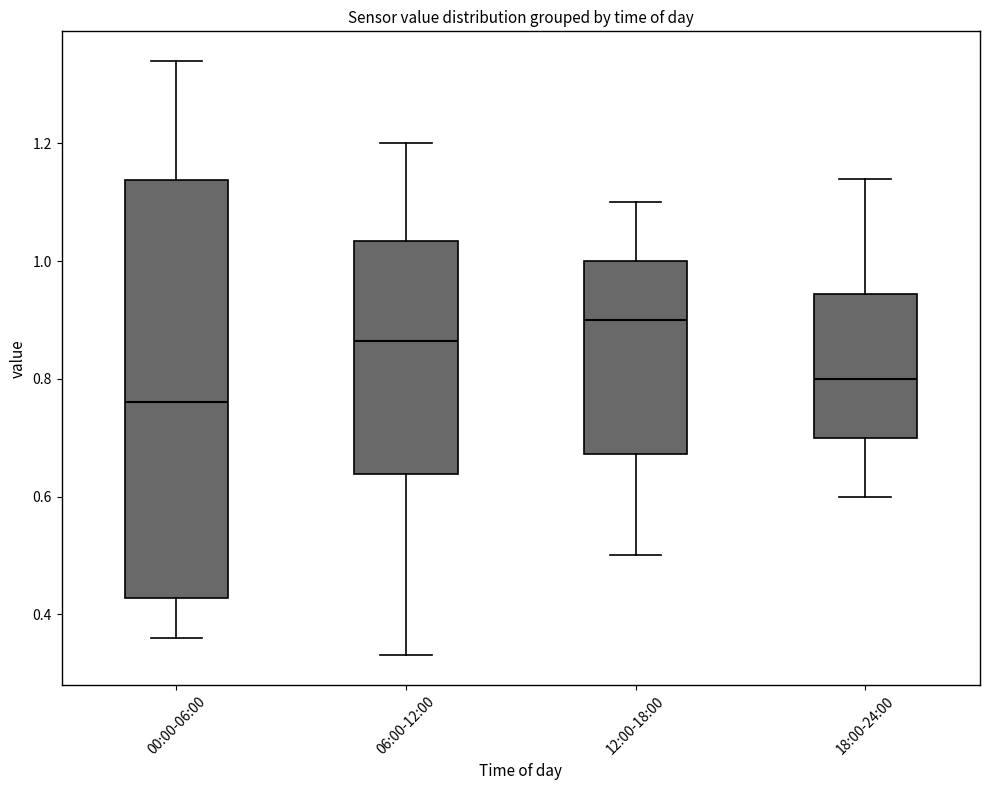

Which box's median line is the highest?

12:00-18:00